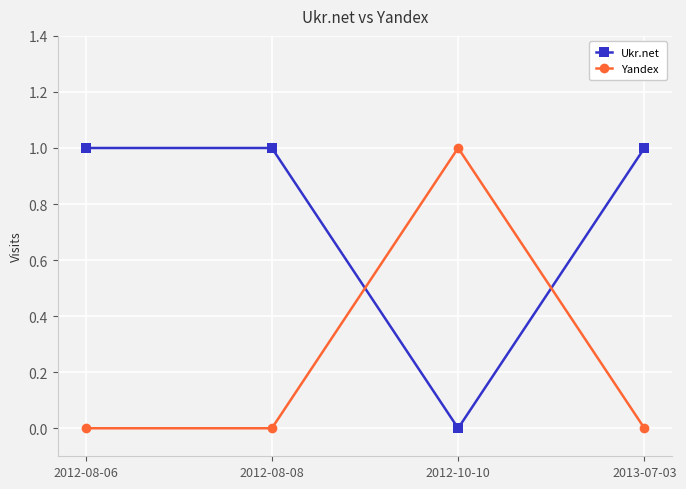

The Ukr.net series shows -1 at 2012-10-10. True or false?

False